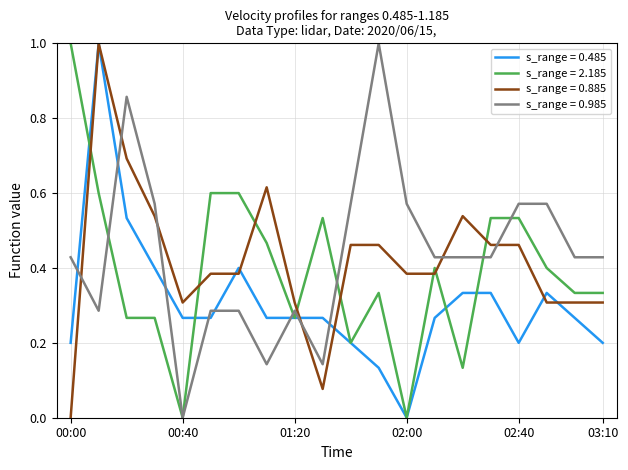

What is the highest value of the s_range = 2.185 series?

1.0